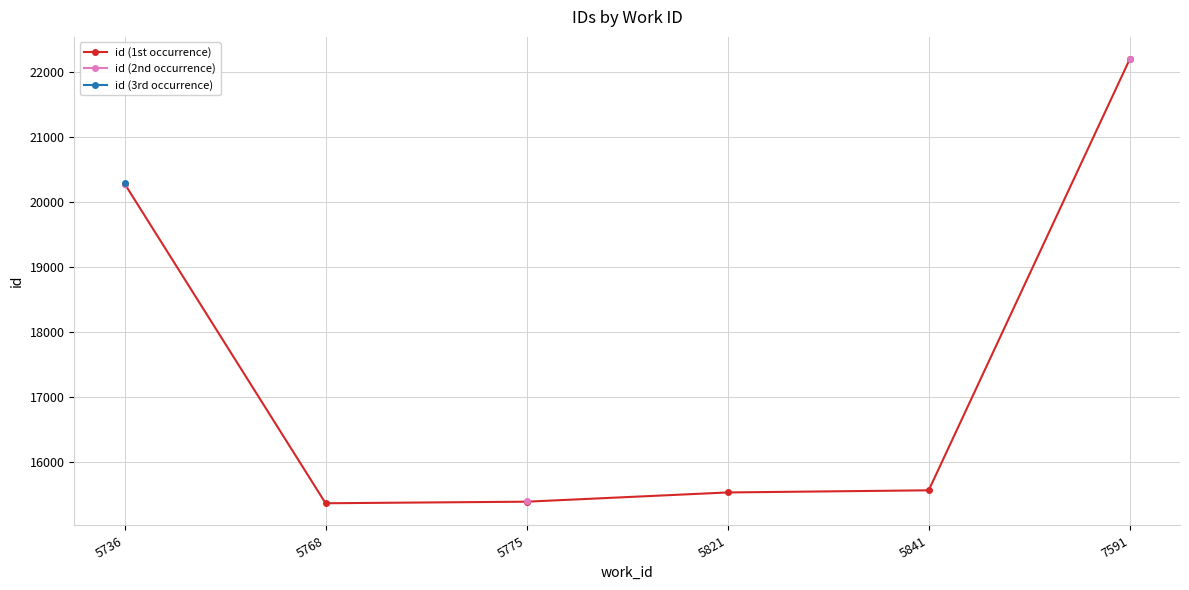

How many categories are shown in the chart?

6